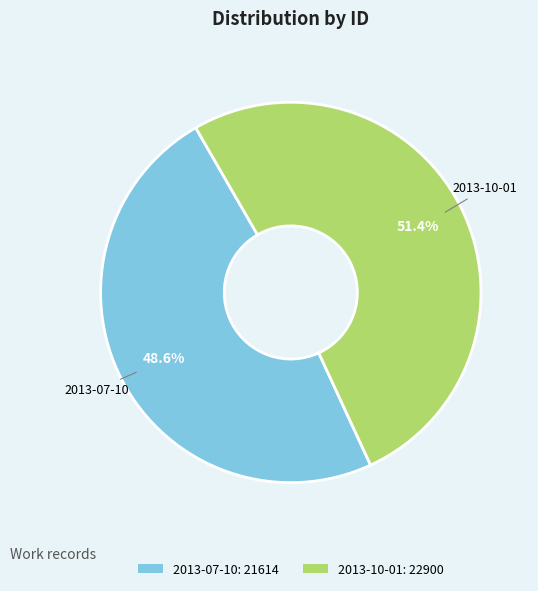

Which category accounts for the majority?

2013-10-01